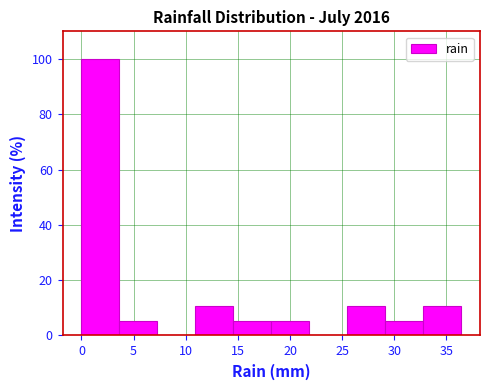

Which range on the x-axis has the tallest bar?

0.0 to 3.5